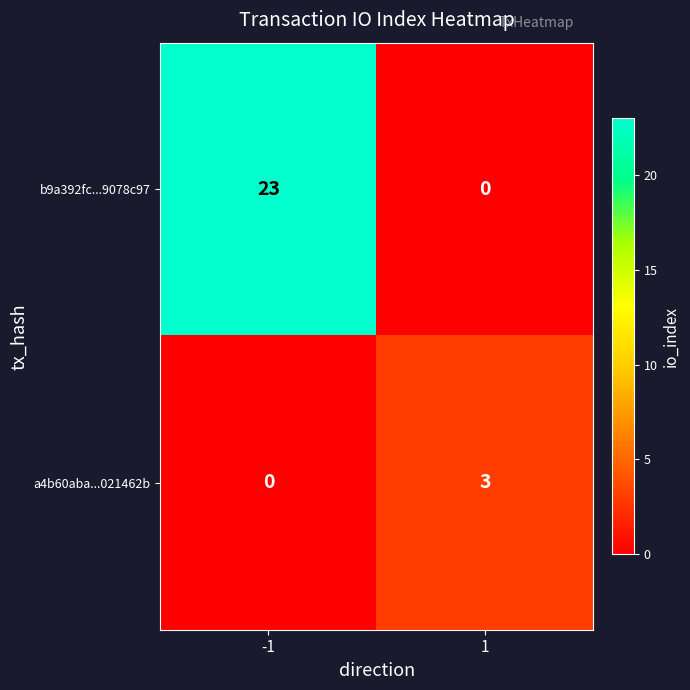

How many distinct data groups are displayed?

2